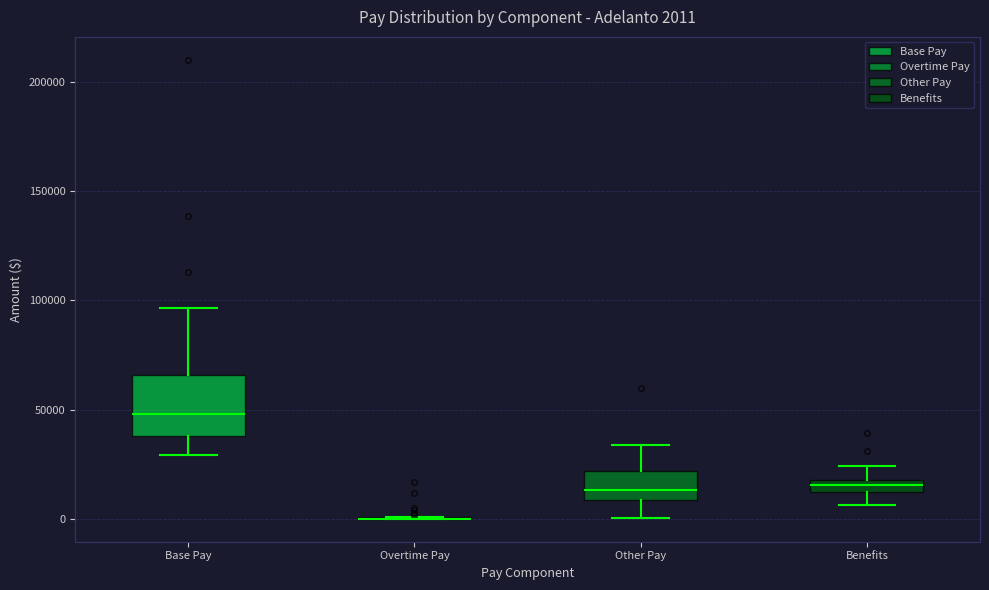

Comparing the boxes themselves (not the whiskers), which one is the tallest?

Base Pay